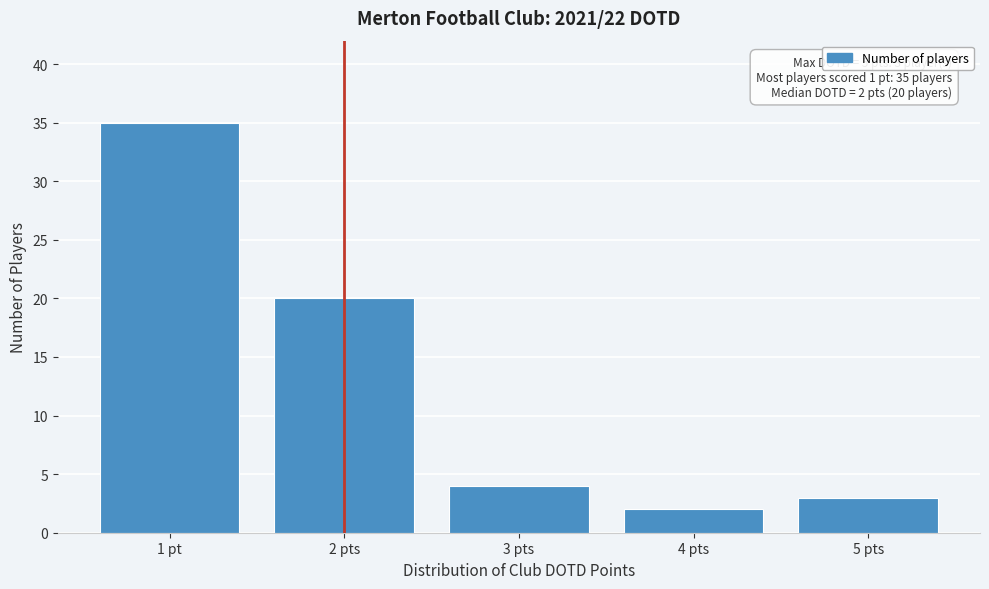

Reading right to left, list all the values displayed in this chart.

3	2	4	20	35